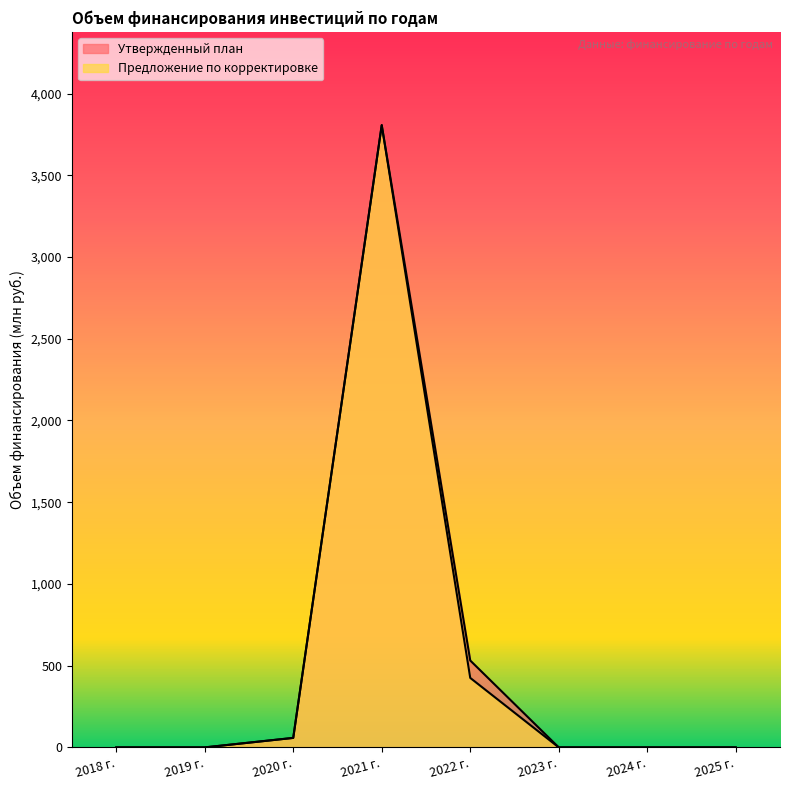

True or false: Предложение по корректировке and Утвержденный план cross at least once.

False